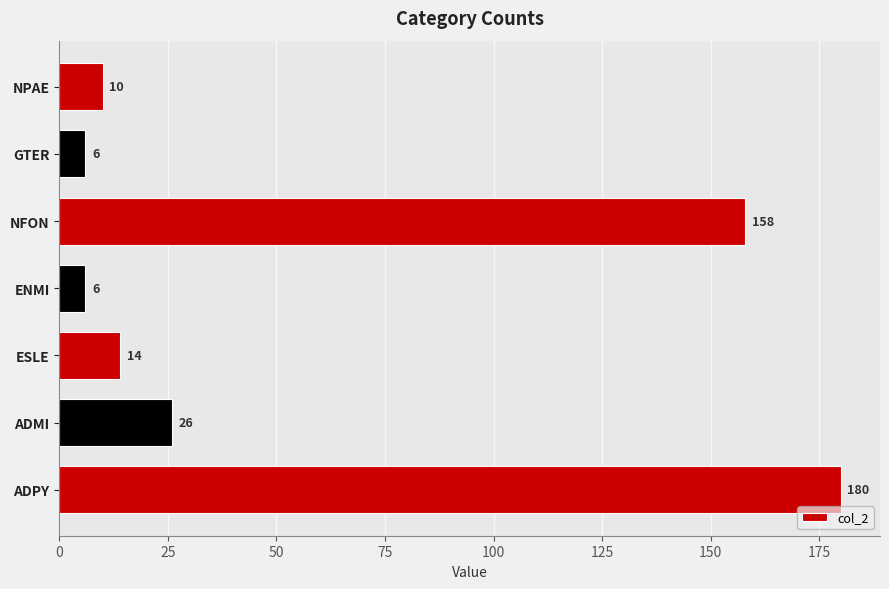

What is the average value?

57